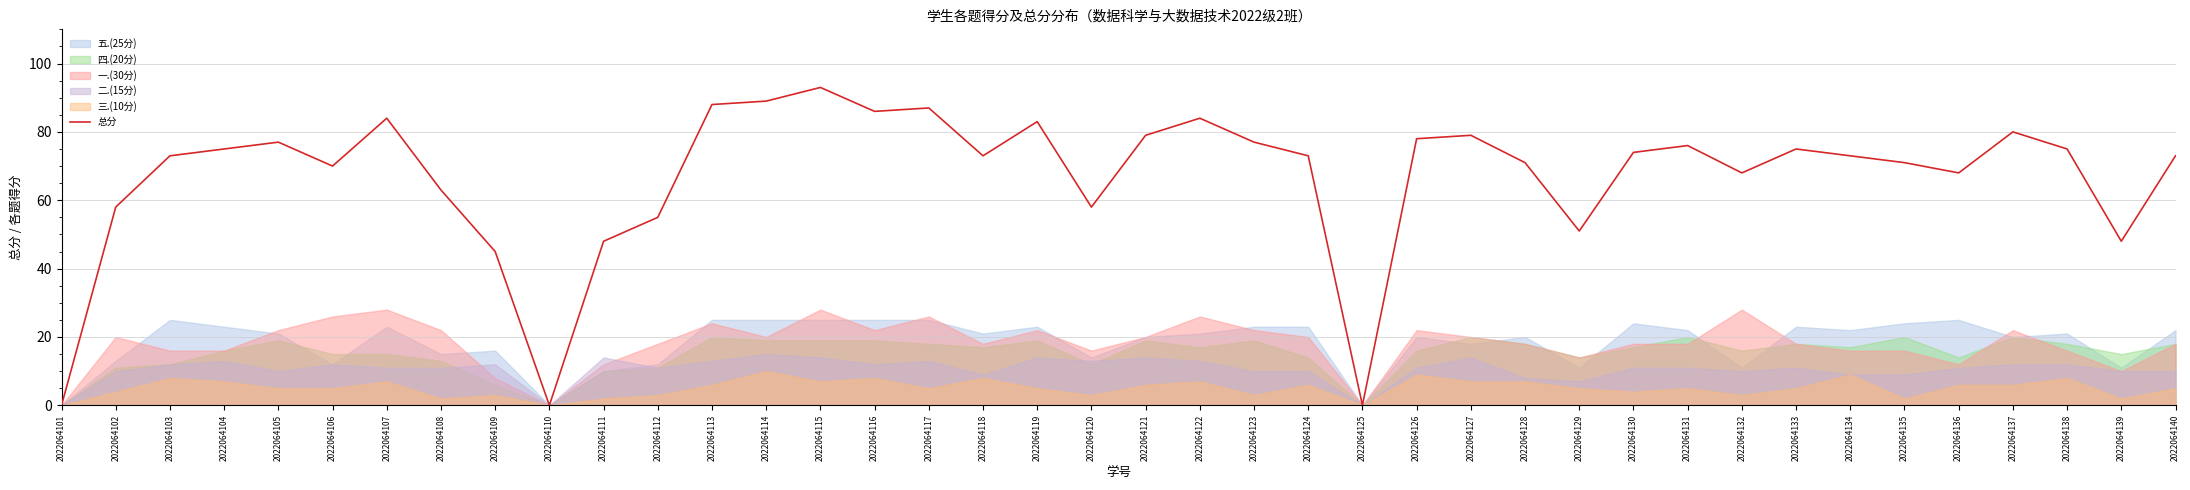

Rank the categories by value from highest to lowest.

2022064115, 2022064114, 2022064113, 2022064117, 2022064116, 2022064107, 2022064122, 2022064119, 2022064137, 2022064121, 2022064127, 2022064126, 2022064105, 2022064123, 2022064131, 2022064104, 2022064133, 2022064138, 2022064130, 2022064103, 2022064118, 2022064124, 2022064134, 2022064140, 2022064128, 2022064135, 2022064106, 2022064132, 2022064136, 2022064108, 2022064102, 2022064120, 2022064112, 2022064129, 2022064111, 2022064139, 2022064109, 2022064101, 2022064110, 2022064125